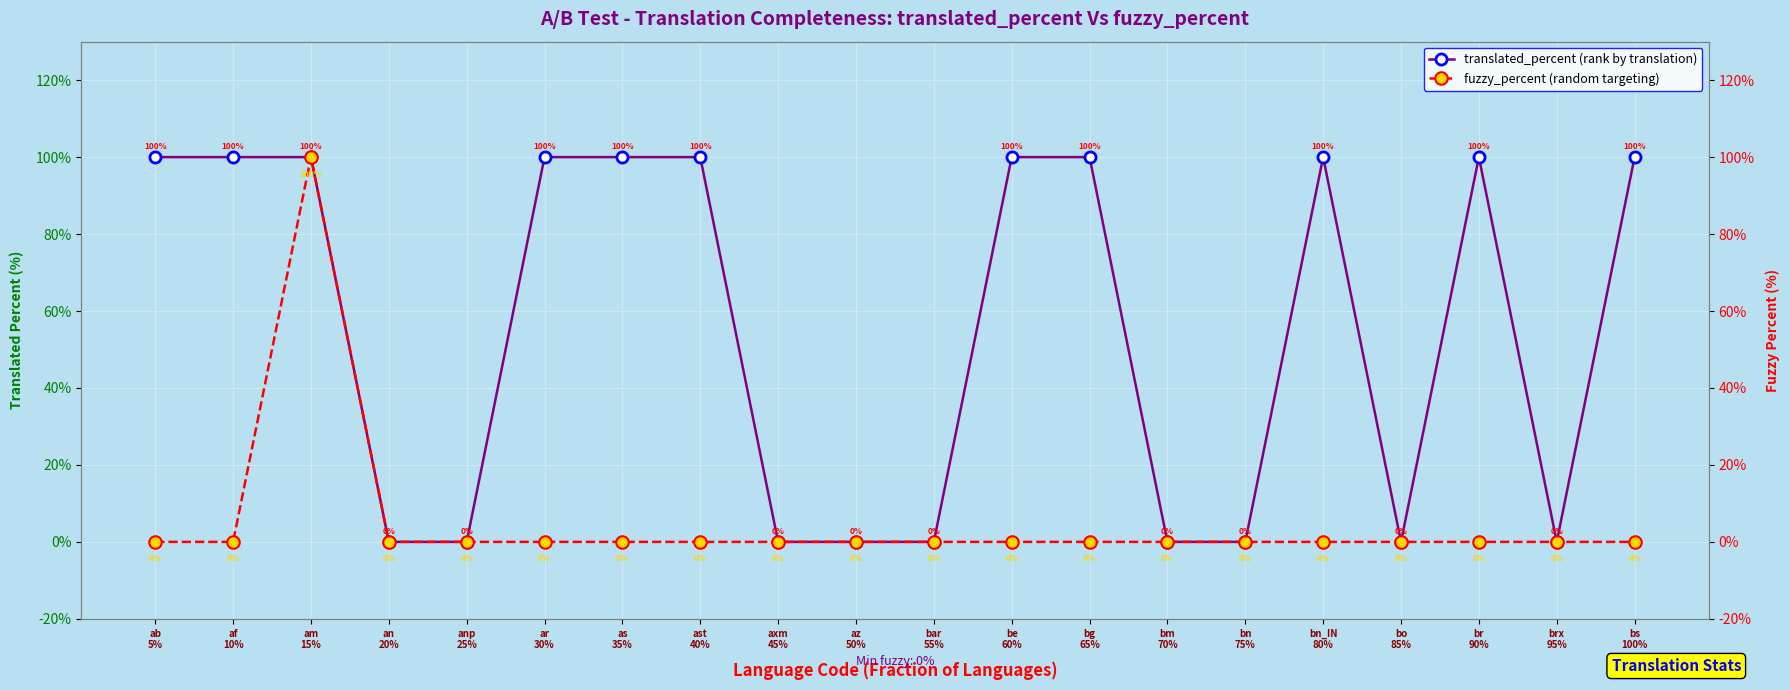

Reading left to right, extract all data points from this chart.

translated_percent (rank by translation): ab
5%=100	af
10%=100	am
15%=100	an
20%=0	anp
25%=0	ar
30%=100	as
35%=100	ast
40%=100	axm
45%=0	az
50%=0	bar
55%=0	be
60%=100	bg
65%=100	bm
70%=0	bn
75%=0	bn_IN
80%=100	bo
85%=0	br
90%=100	brx
95%=0	bs
100%=100
fuzzy_percent (random targeting): ab
5%=0	af
10%=0	am
15%=100	an
20%=0	anp
25%=0	ar
30%=0	as
35%=0	ast
40%=0	axm
45%=0	az
50%=0	bar
55%=0	be
60%=0	bg
65%=0	bm
70%=0	bn
75%=0	bn_IN
80%=0	bo
85%=0	br
90%=0	brx
95%=0	bs
100%=0